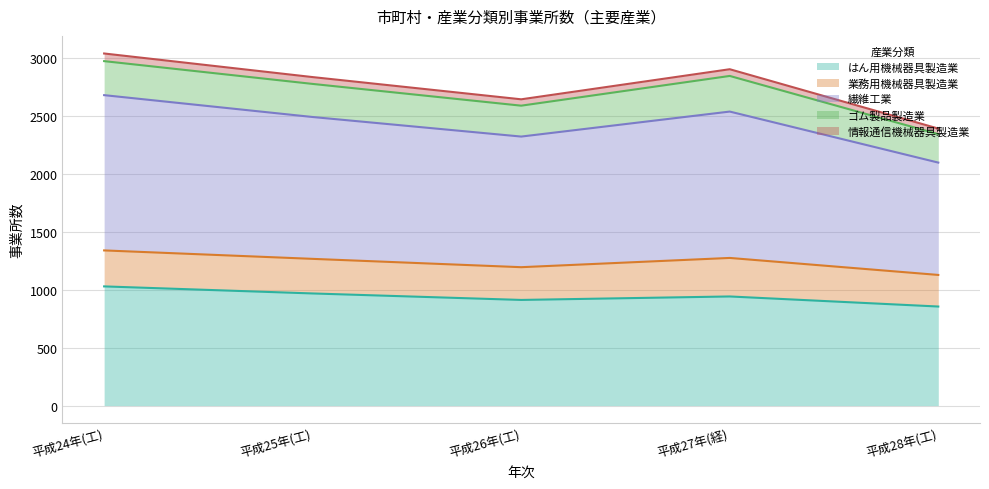

How many interior local peaks does the はん用機械器具製造業 series have?

1